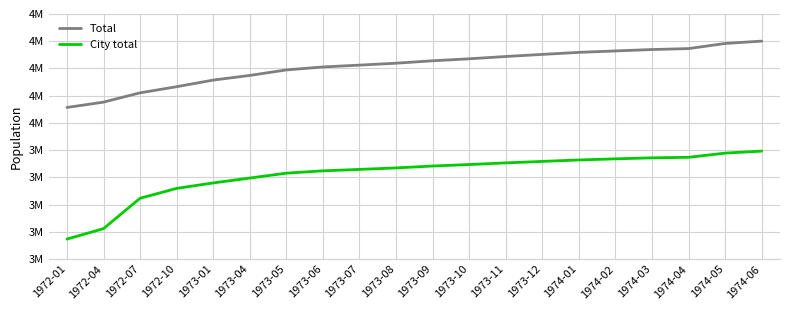

Does the chart display data point markers on the line(s)?

No